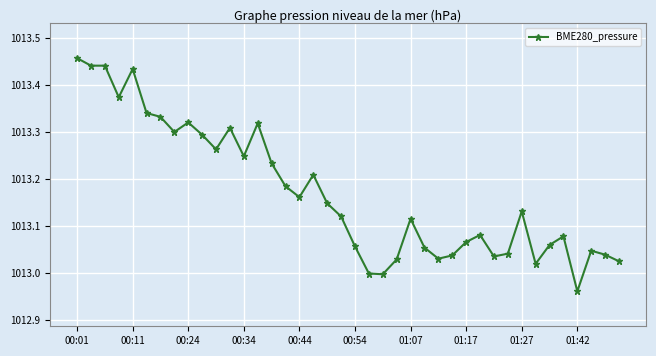

What is the difference between the second highest and minimum values?

0.5